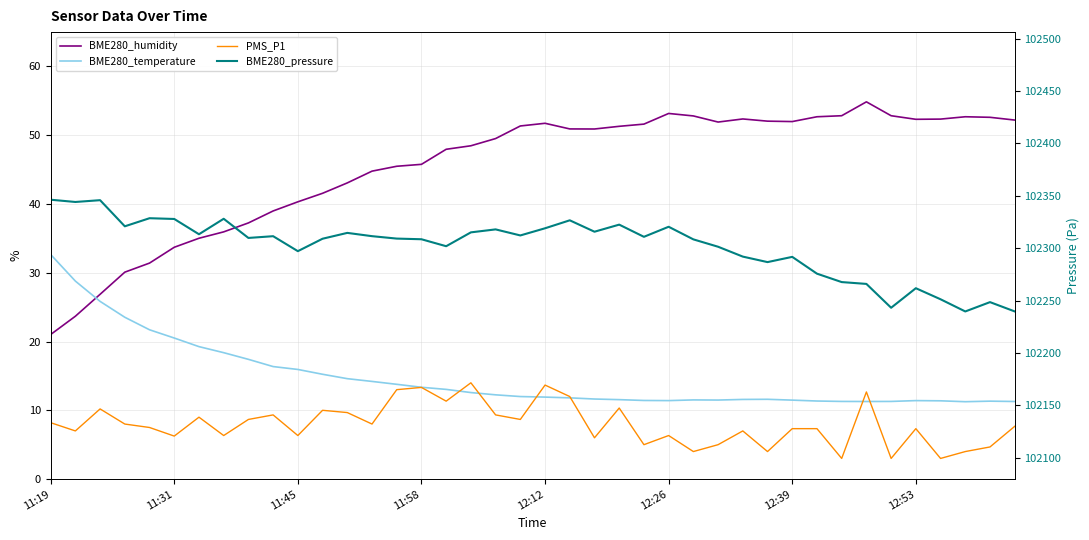

In BME280_temperature, how many points are higher than both neighbors (excluding endpoints)?

4